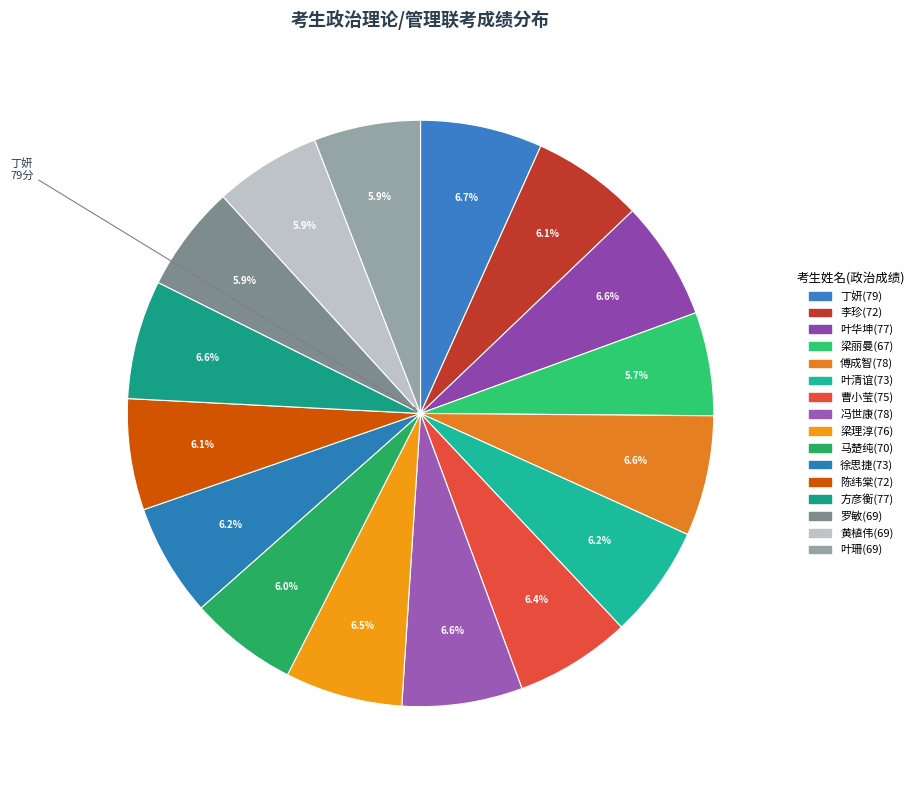

Count the number of slices in the pie.

16